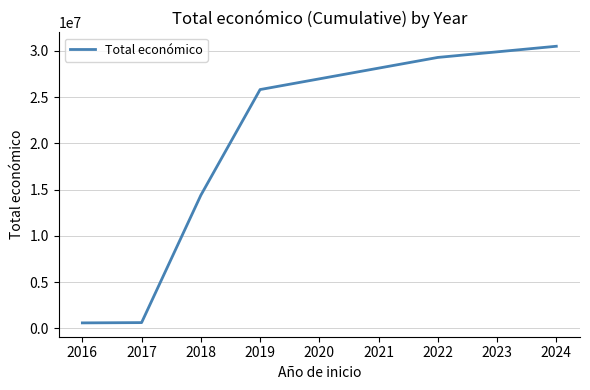

True or false: there are more than 1 points higher than both neighbors.

False